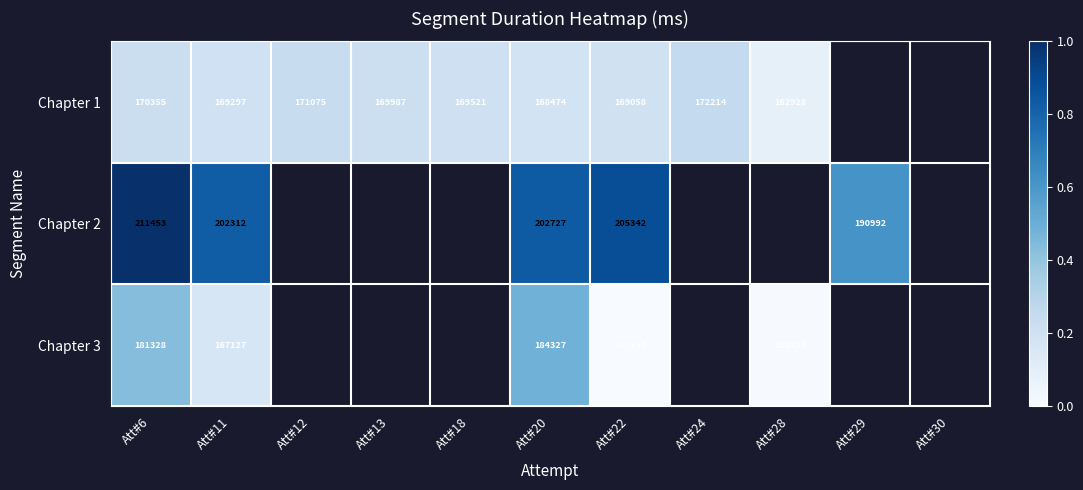

How many positive values does the Chapter 2 series have?

5